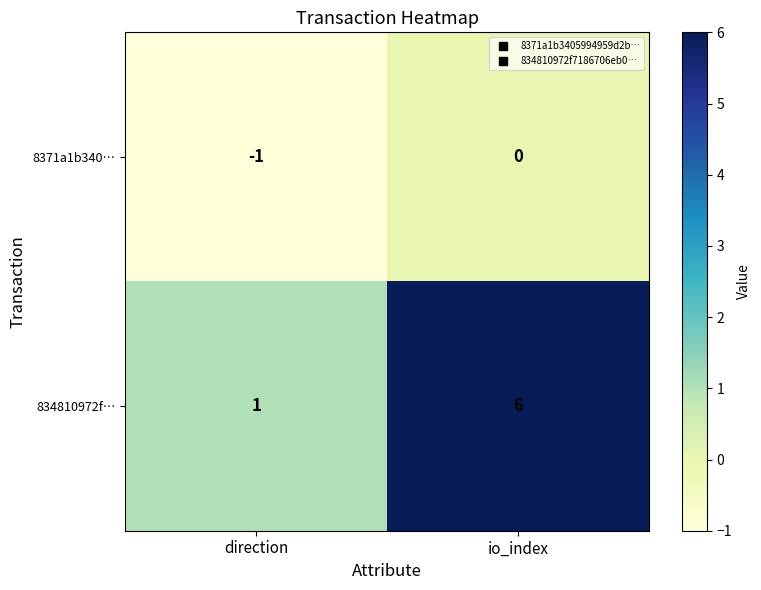

At which category is the sum across all series the highest?

io_index